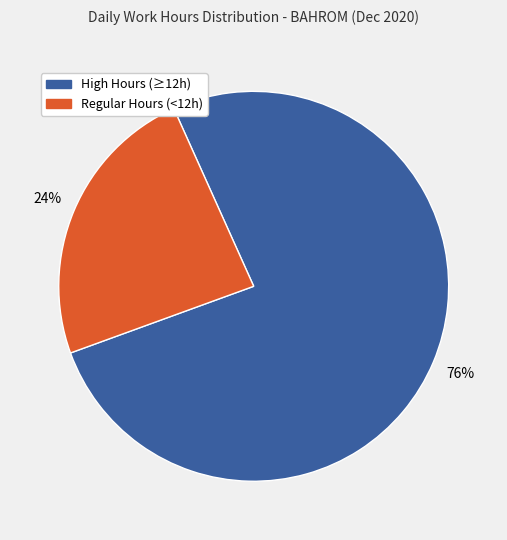

Does any single category account for the majority?

Yes